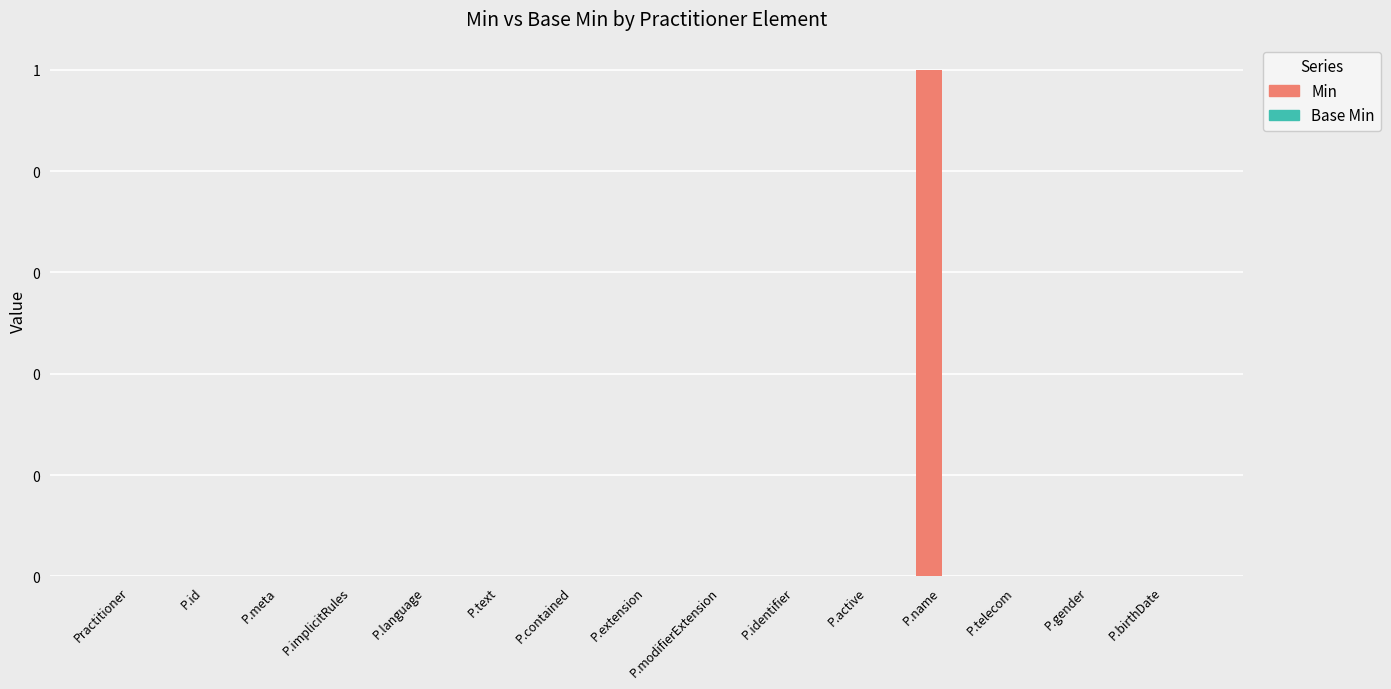

How many distinct data groups are displayed?

2